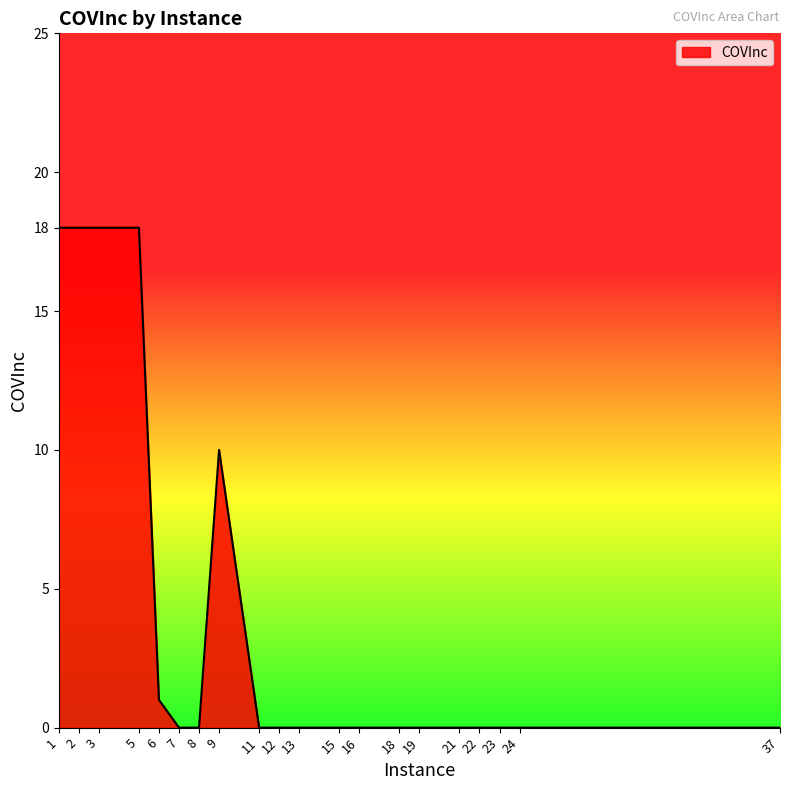

Count the number of categories in the chart.

20